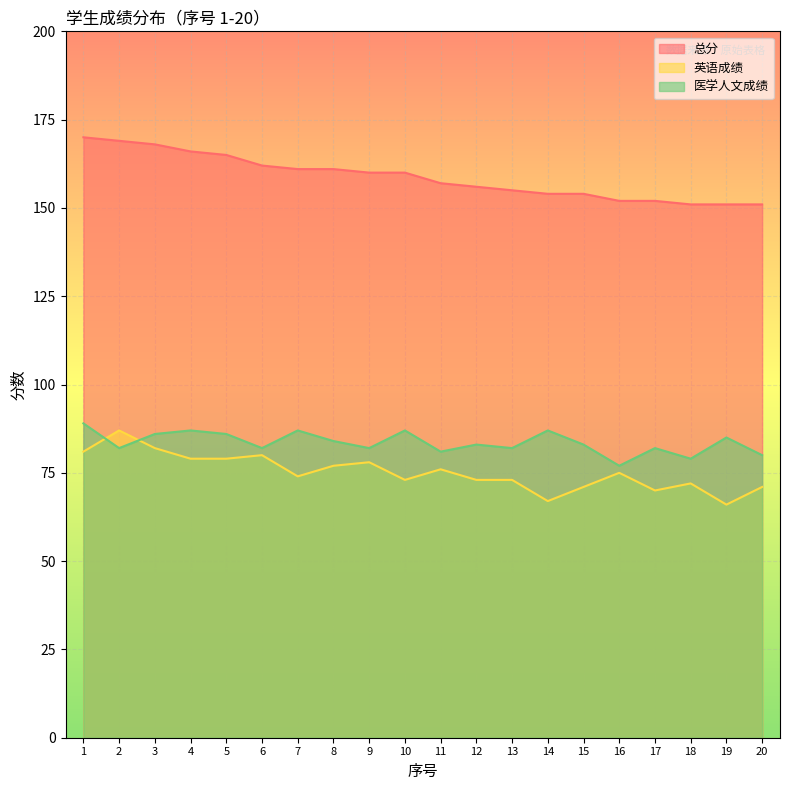

Where is the first local minimum for 英语成绩?

7